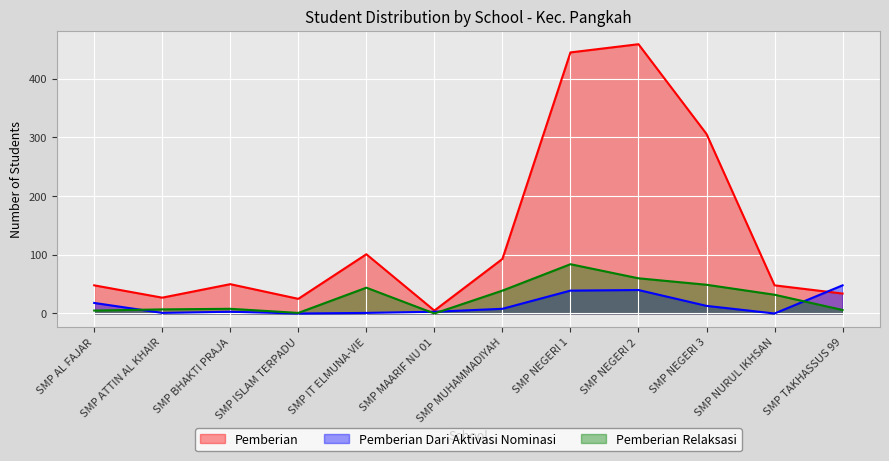

Where is the first local minimum for Pemberian Relaksasi?

SMP ISLAM TERPADU